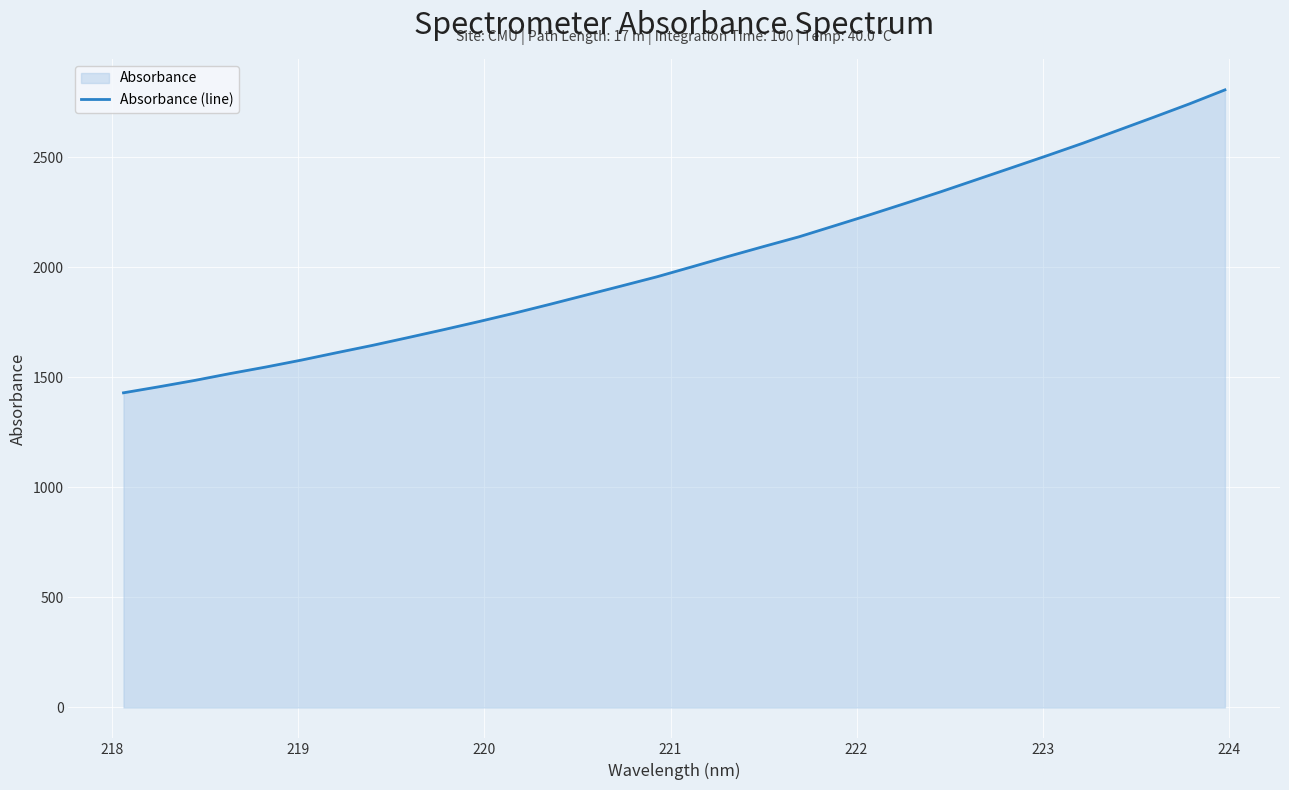

What is the minimum value shown in the chart?

1430.0